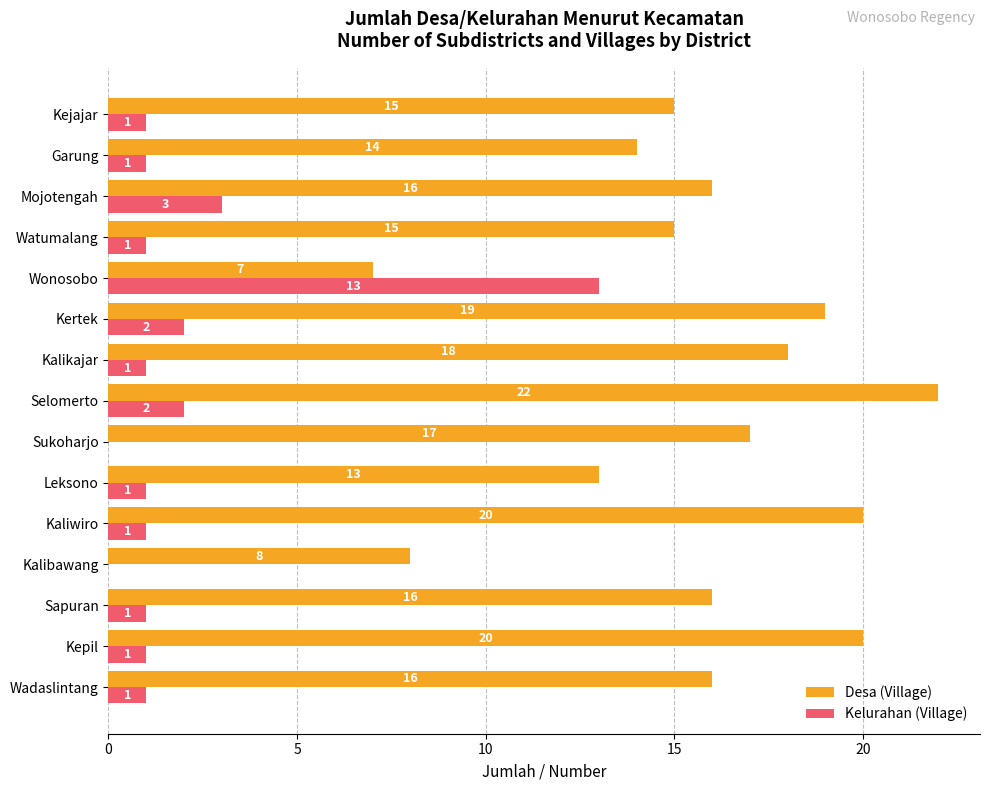

The value of Kelurahan (Village) at Kejajar is 2. True or false?

False